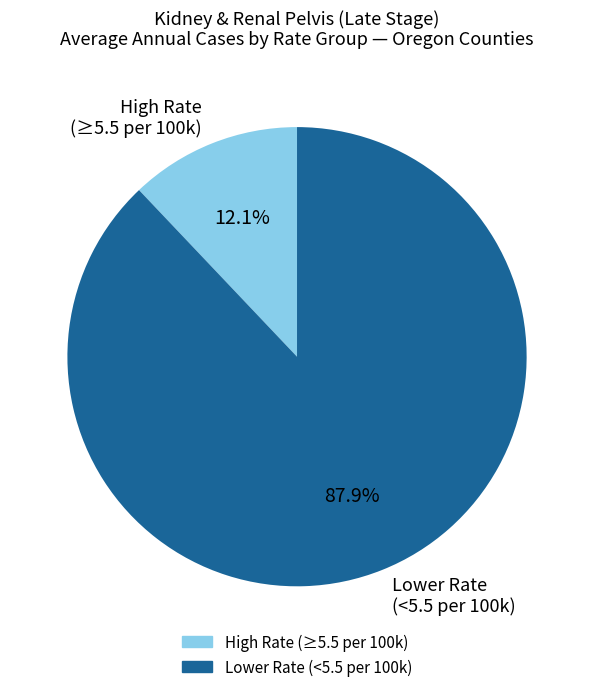

What percentage is NOT represented by High Rate (≥5.5 per 100k)?

87.9%